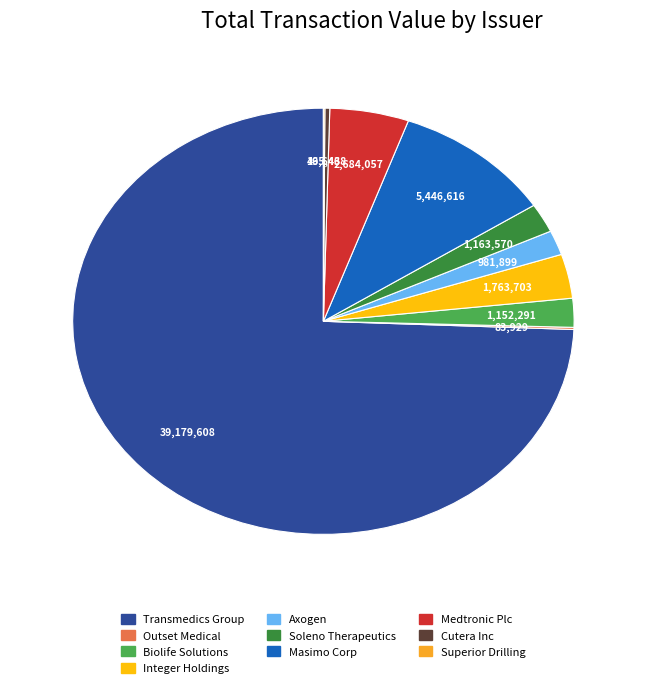

Rank the categories by value from highest to lowest.

Transmedics Group, Masimo Corp, Medtronic Plc, Integer Holdings, Soleno Therapeutics, Biolife Solutions, Axogen, Cutera Inc, Outset Medical, Superior Drilling